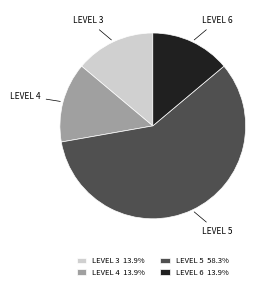

Does LEVEL 3 13.9% account for over 50% of the chart?

No